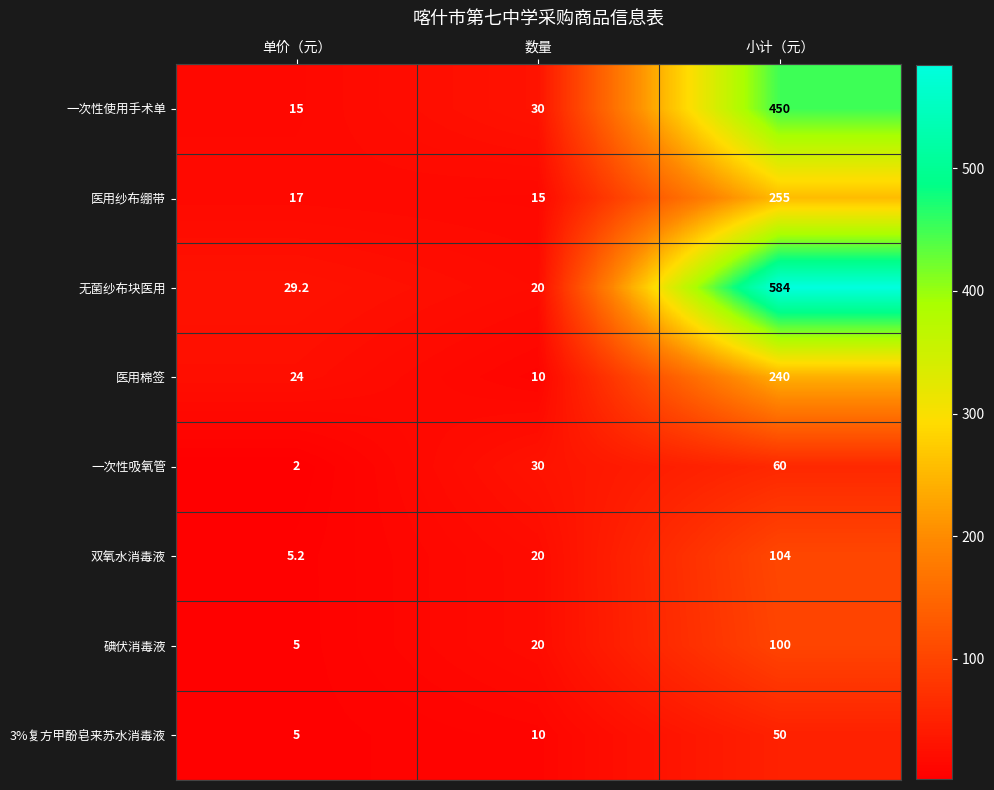

What is the sum of the 一次性使用手术单 values at 数量 and 小计（元）?

480.0